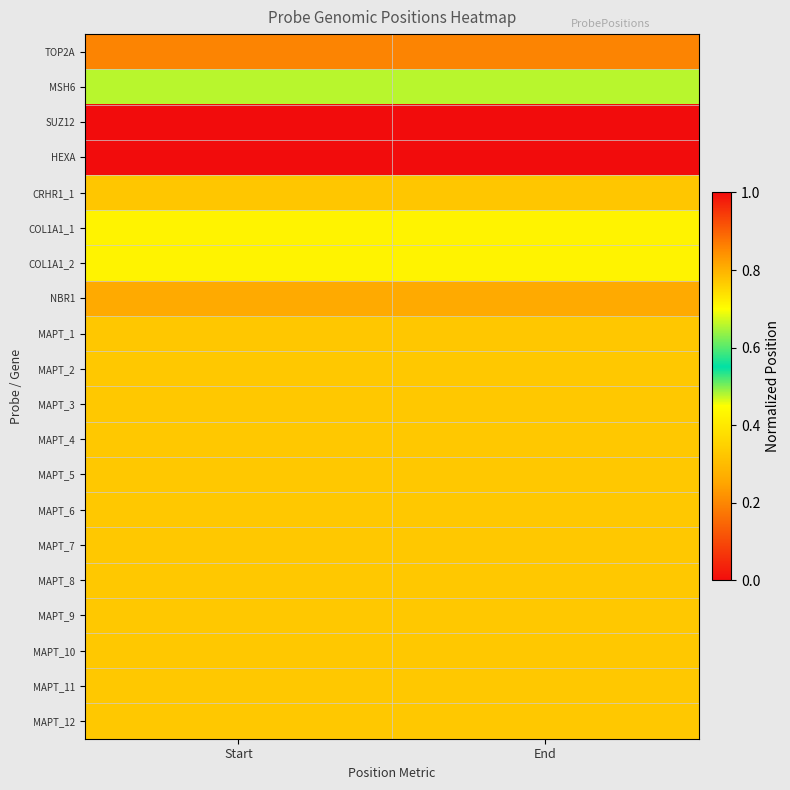

List the series in order of their peak value, lowest first.

SUZ12, TOP2A, NBR1, CRHR1_1, MAPT_1, MAPT_2, MAPT_3, MAPT_4, MAPT_5, MAPT_6, MAPT_7, MAPT_8, MAPT_9, MAPT_10, MAPT_11, MAPT_12, COL1A1_2, COL1A1_1, MSH6, HEXA